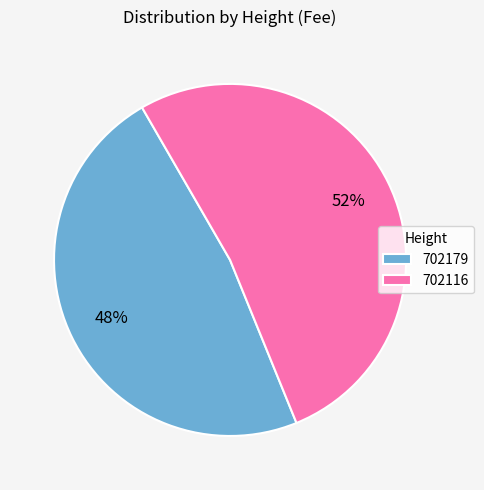

Combined, do 702179 and 702116 account for over 50%?

Yes